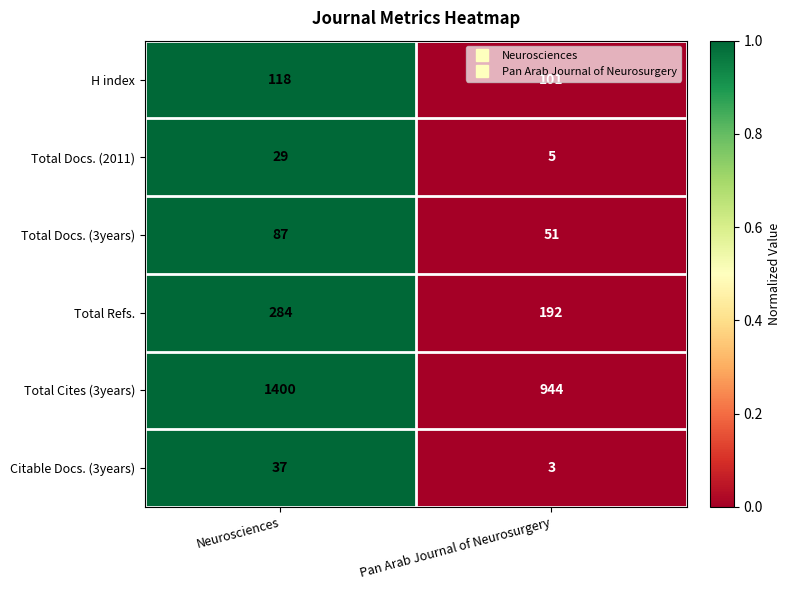

What is the highest value of the H index series?

118